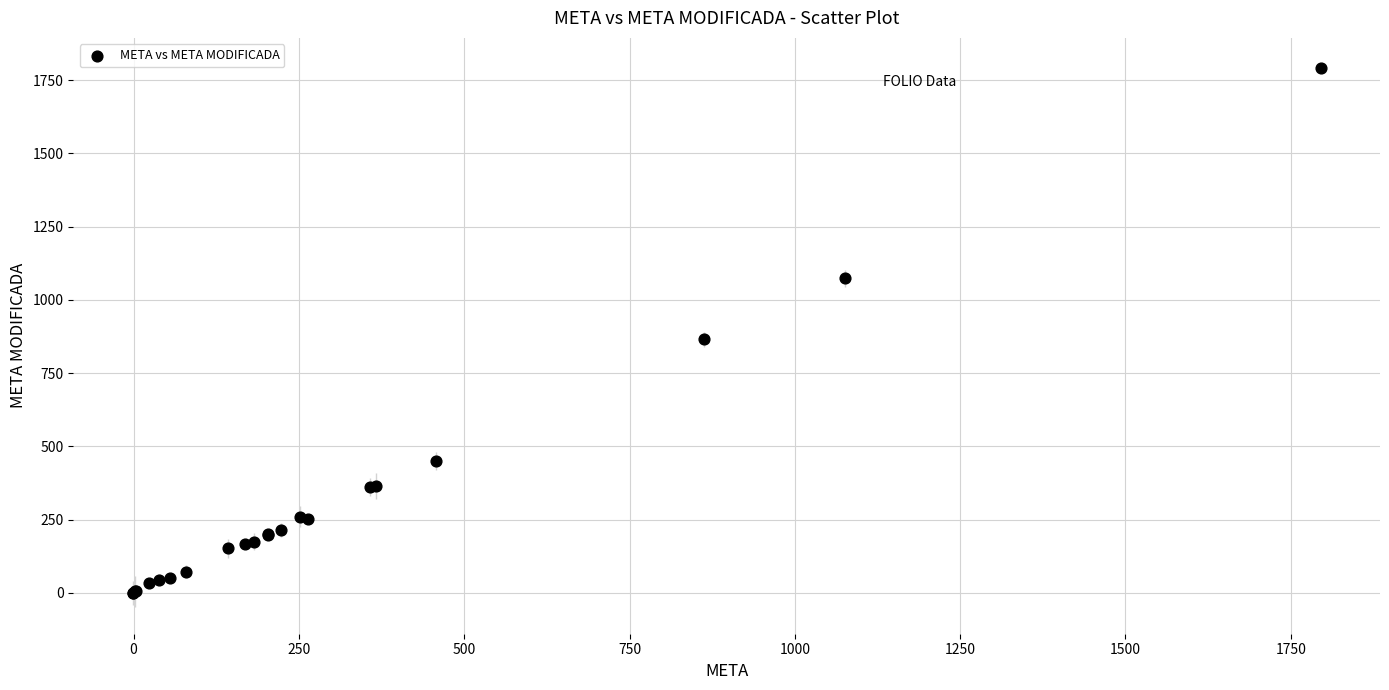

What Y value in the scatter plot is closest to 893?

865.8